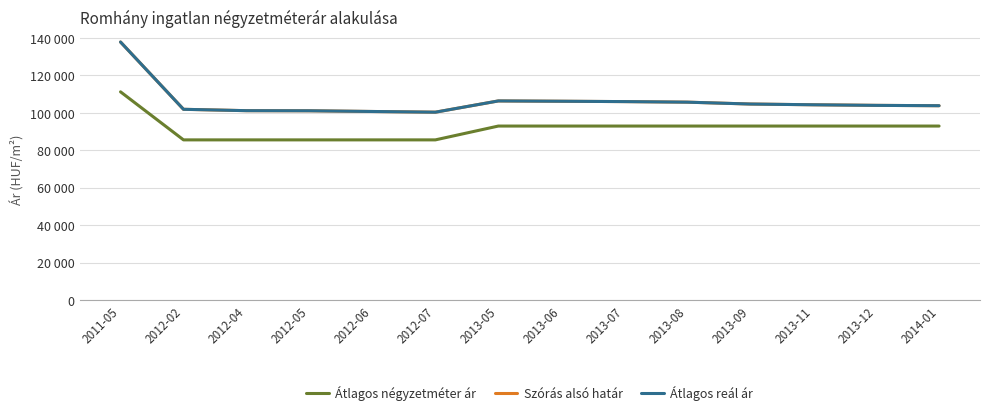

Is this an area chart (filled region under the line)?

No